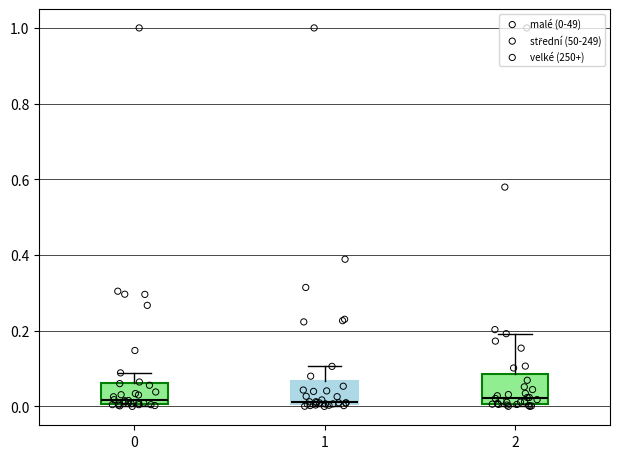

Reading left to right, transcribe this box plot: for each box, give where its median line is, the range the box spans, and where its two whiskers end, as read against the y-axis. The values are not printed on the chart, so give them approximately, as read against the axis.

0: median 0.02, box 0.00 to 0.06, whiskers 0.00 (just below the box's lower edge) to 0.08
1: median 0.02, box 0.00 to 0.06, whiskers 0.00 (just below the box's lower edge) to 0.10
2: median 0.02, box 0.00 to 0.08, whiskers 0.00 (just below the box's lower edge) to 0.20